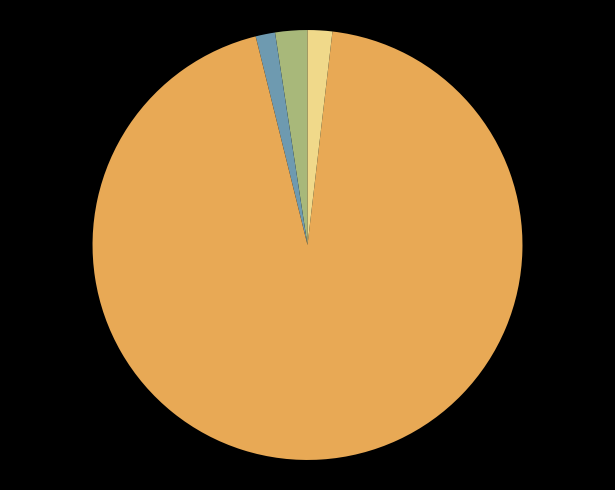

Does any single category account for the majority?

Yes